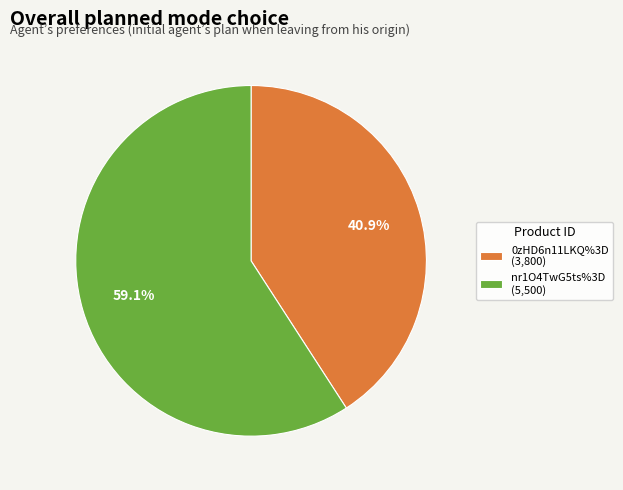

What is the largest slice in the pie chart?

nr1O4TwG5ts%3D